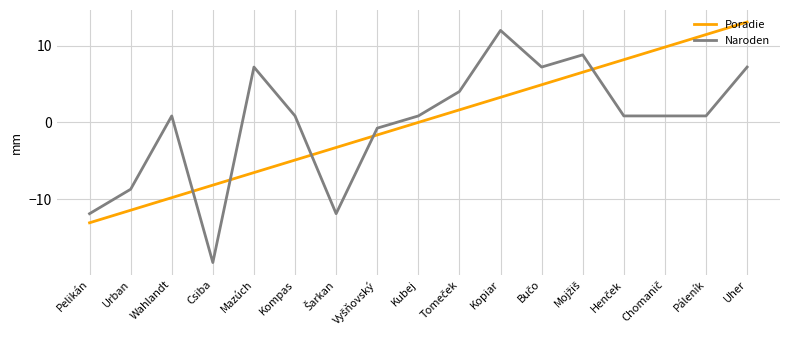

Rank the series at Csiba from highest to lowest value.

Poradie, Naroden